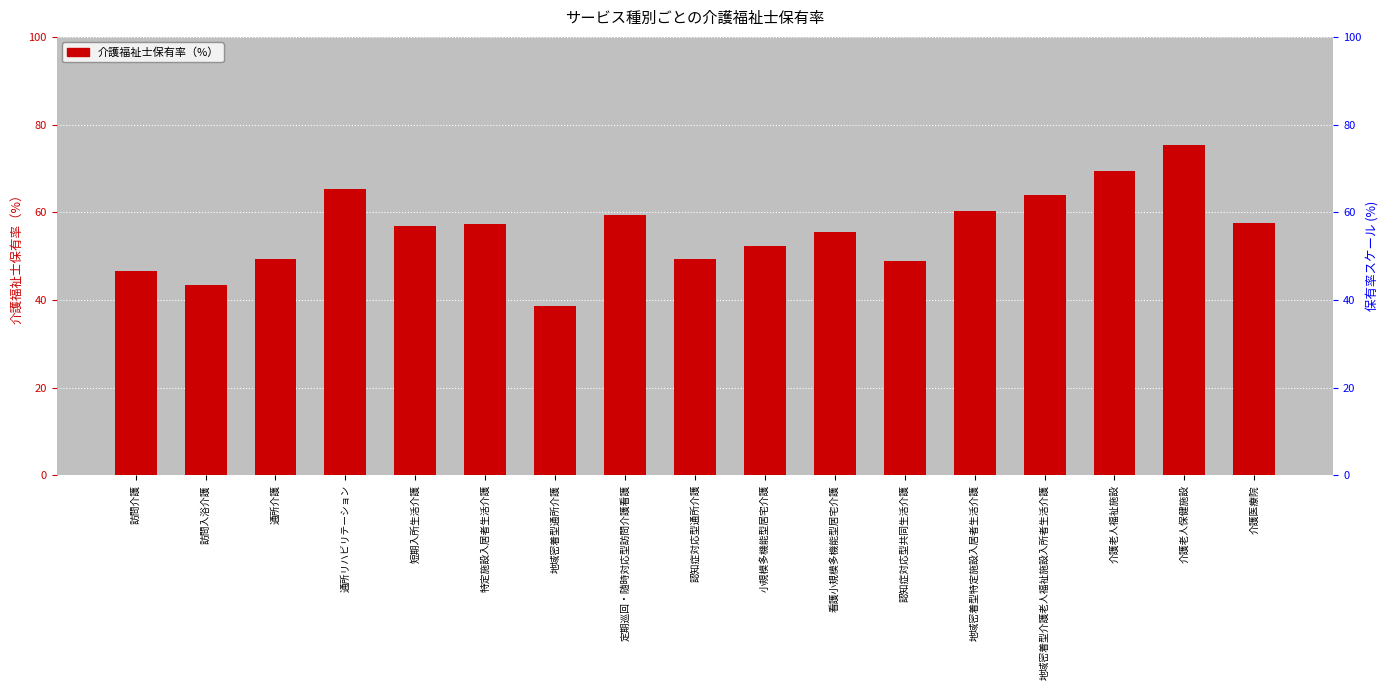

True or false: the data shows 48.9 at 認知症対応型共同生活介護.

True